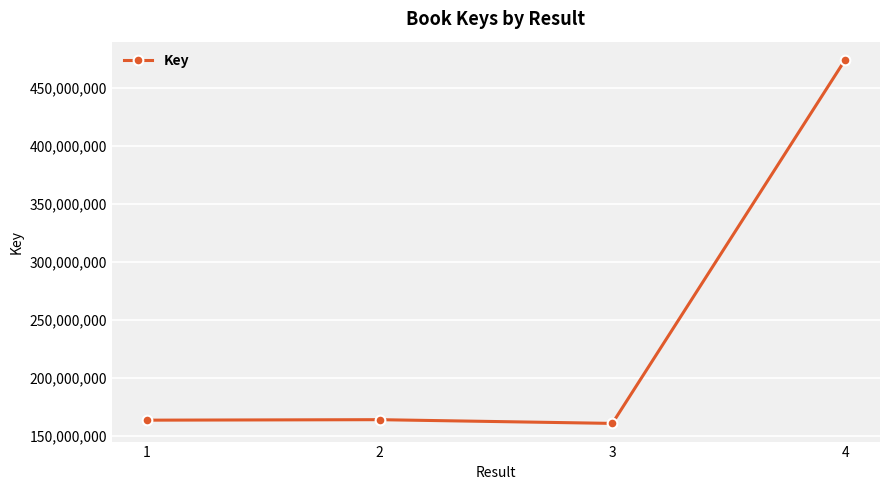

What is the difference between the maximum and minimum values?

313765090